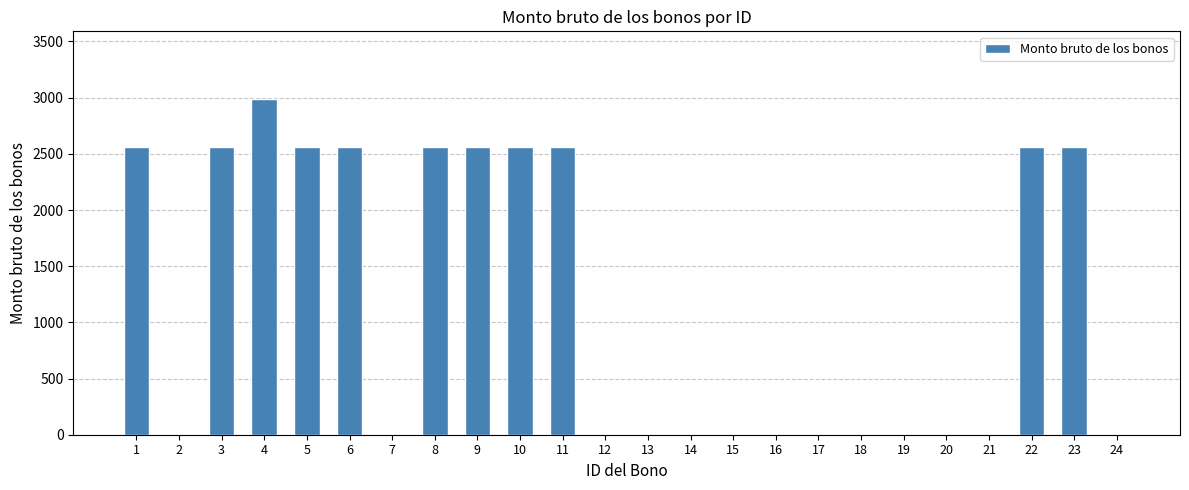

The chart shows a value of 1771 at 9. True or false?

False